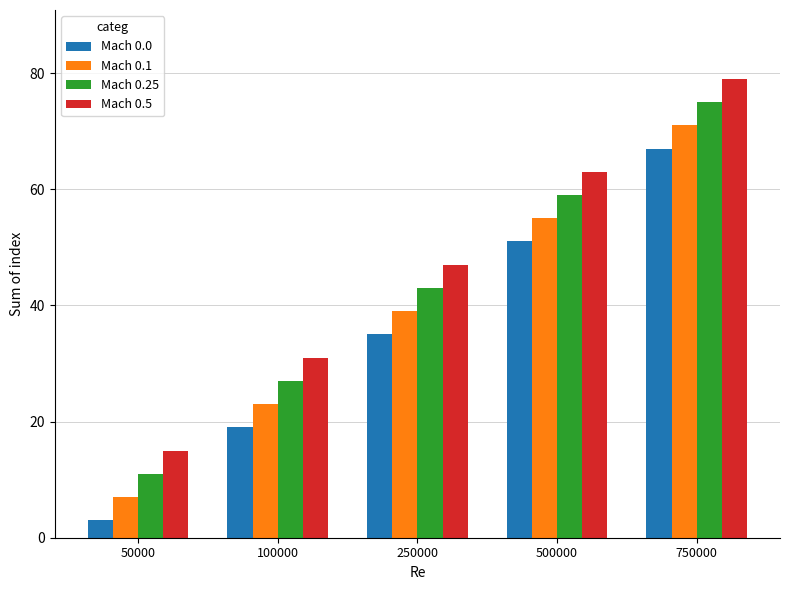

Reading left to right, transcribe all the data shown in this chart.

Mach 0.0: 3	19	35	51	67
Mach 0.1: 7	23	39	55	71
Mach 0.25: 11	27	43	59	75
Mach 0.5: 15	31	47	63	79